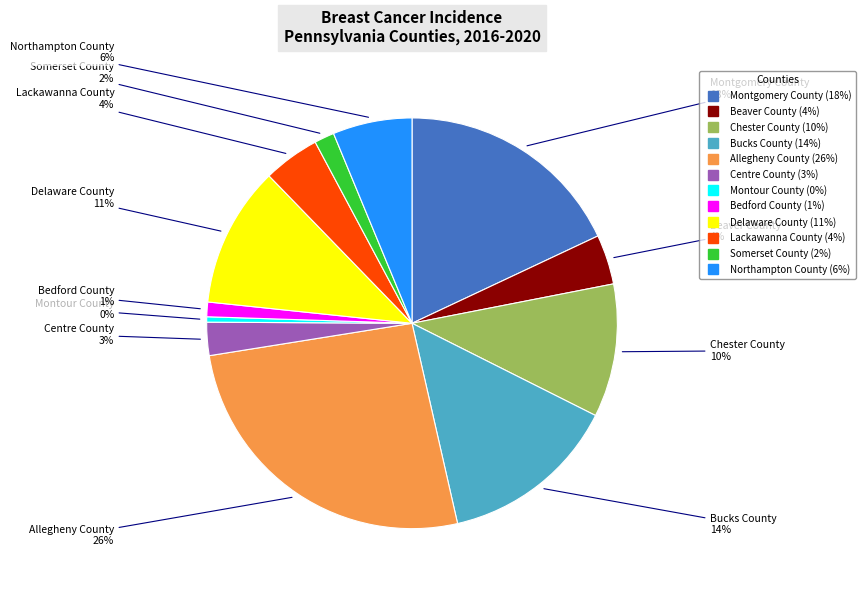

Count the number of slices in the pie.

12